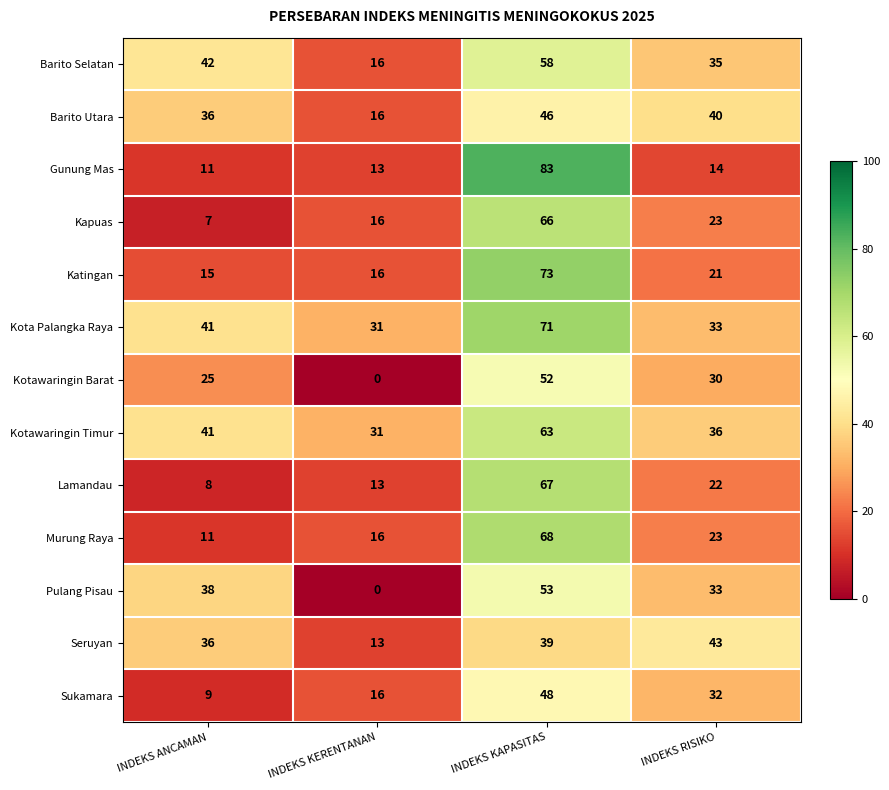

True or false: Lamandau has a value of 117 at INDEKS KAPASITAS.

False